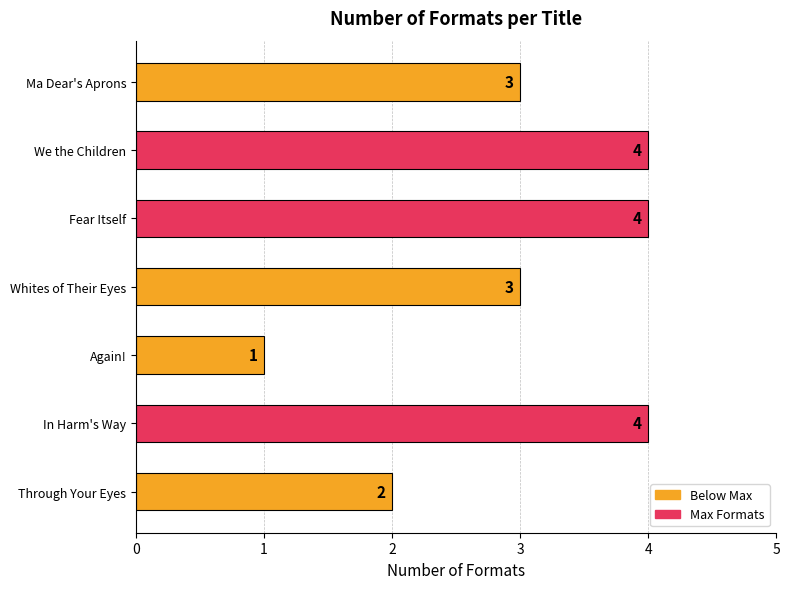

The value at Whites of Their Eyes is 3. True or false?

True